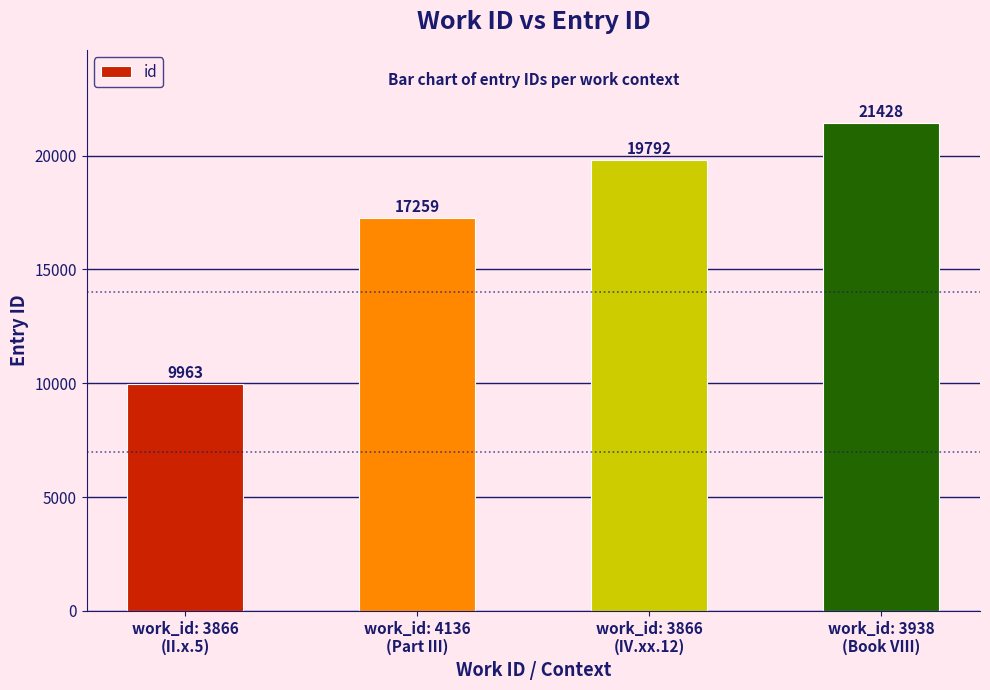

What is the difference between the maximum and minimum values?

11465